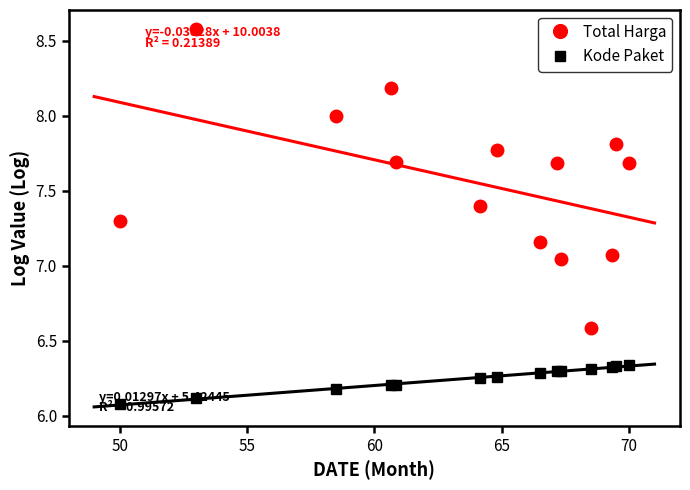

True or false: Total Harga has more than 2 interior local peaks.

True